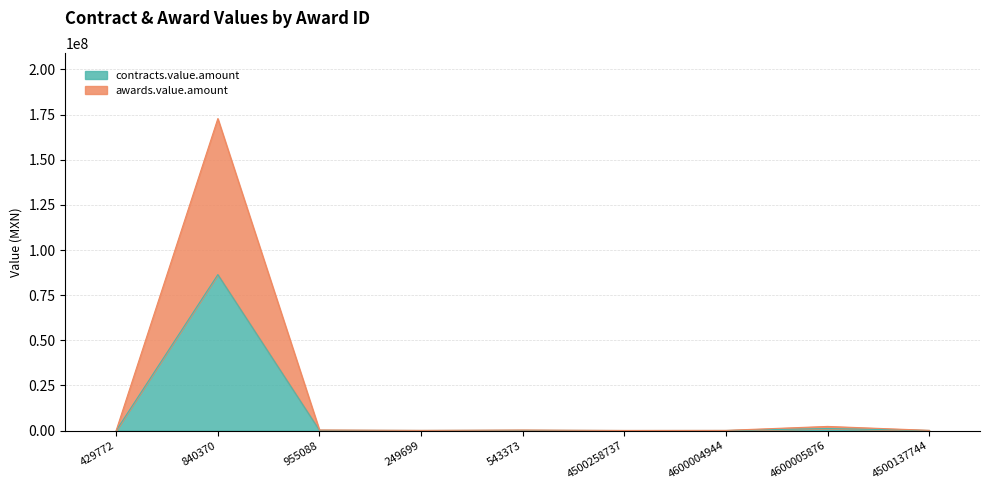

What is the average value of the awards.value.amount series?

19610382.3